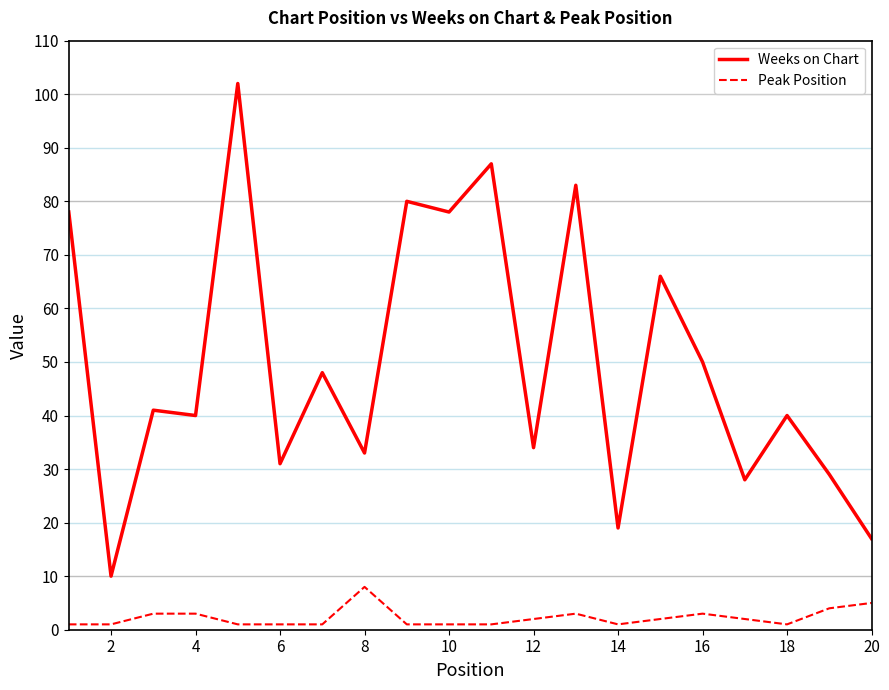

What is the difference between the maximum and minimum values in the Peak Position series?

7